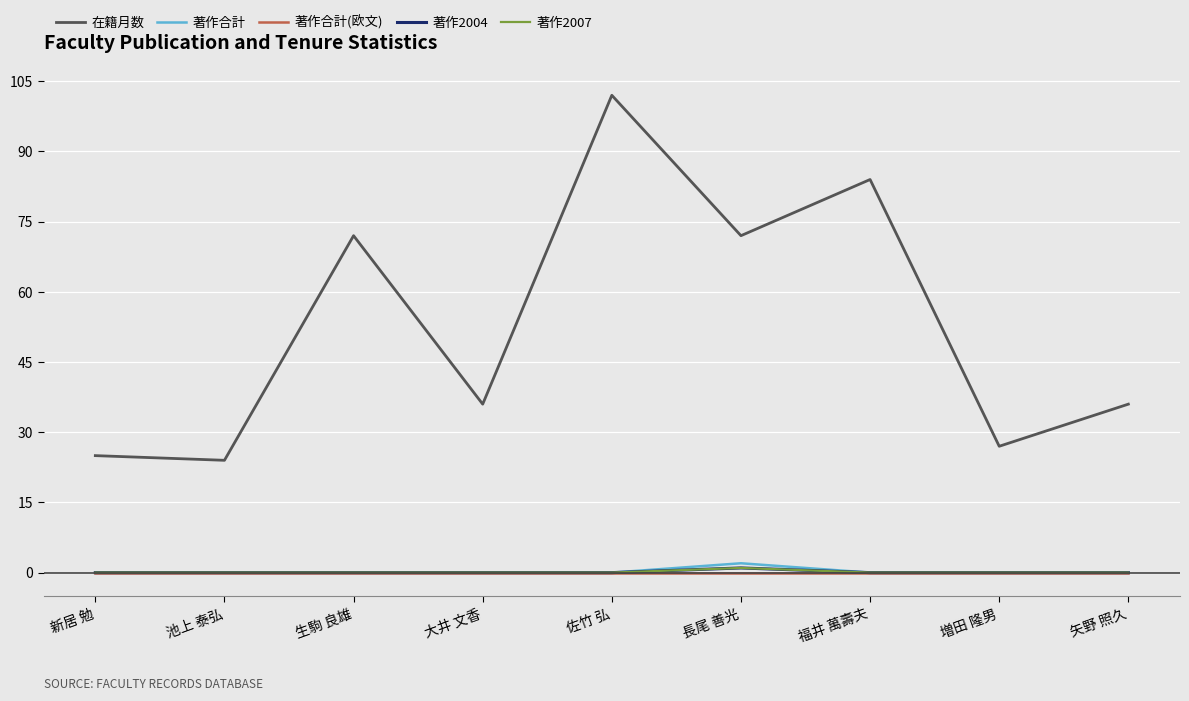

True or false: 著作合計(欧文) and 著作2007 cross at least once.

False